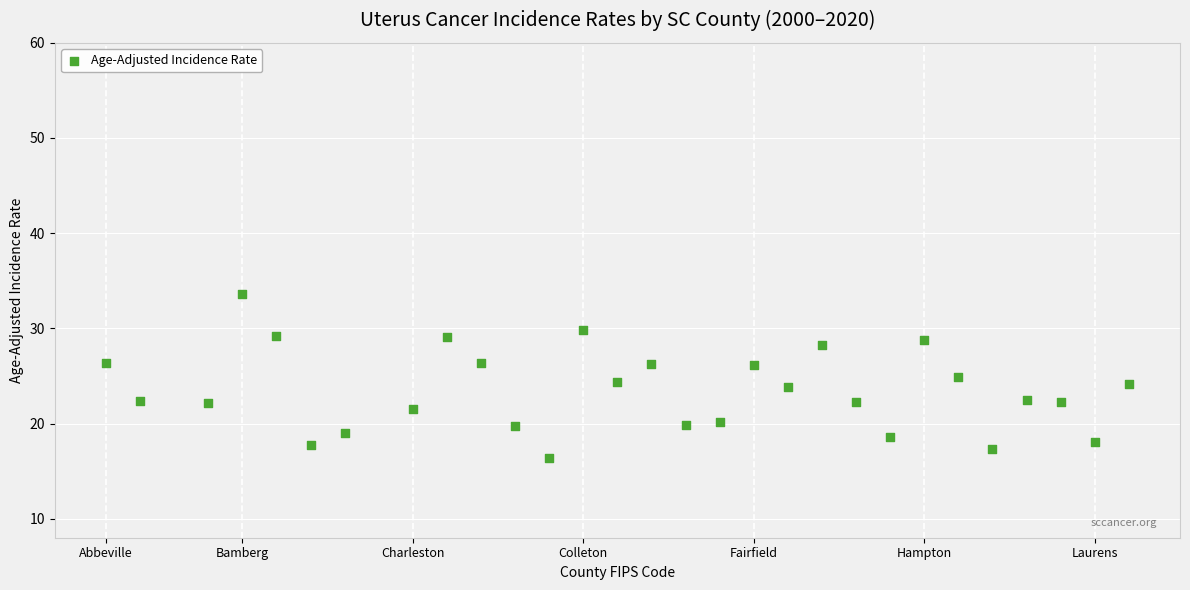

What is the range of Y values (max minus min)?

17.2